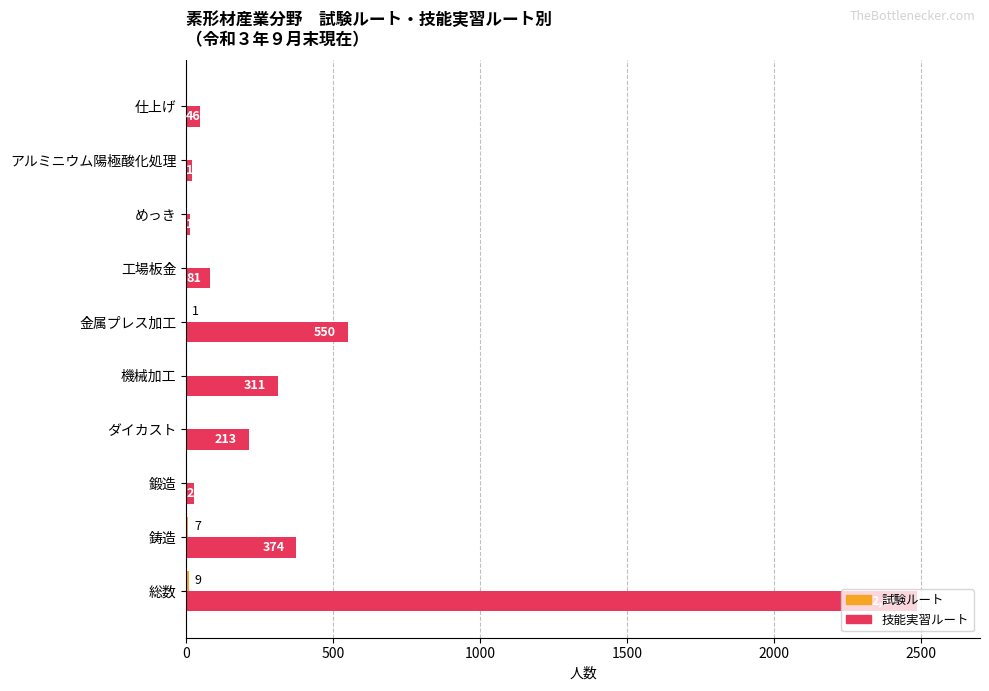

Which series changed the most between 鍛造 and 機械加工?

技能実習ルート